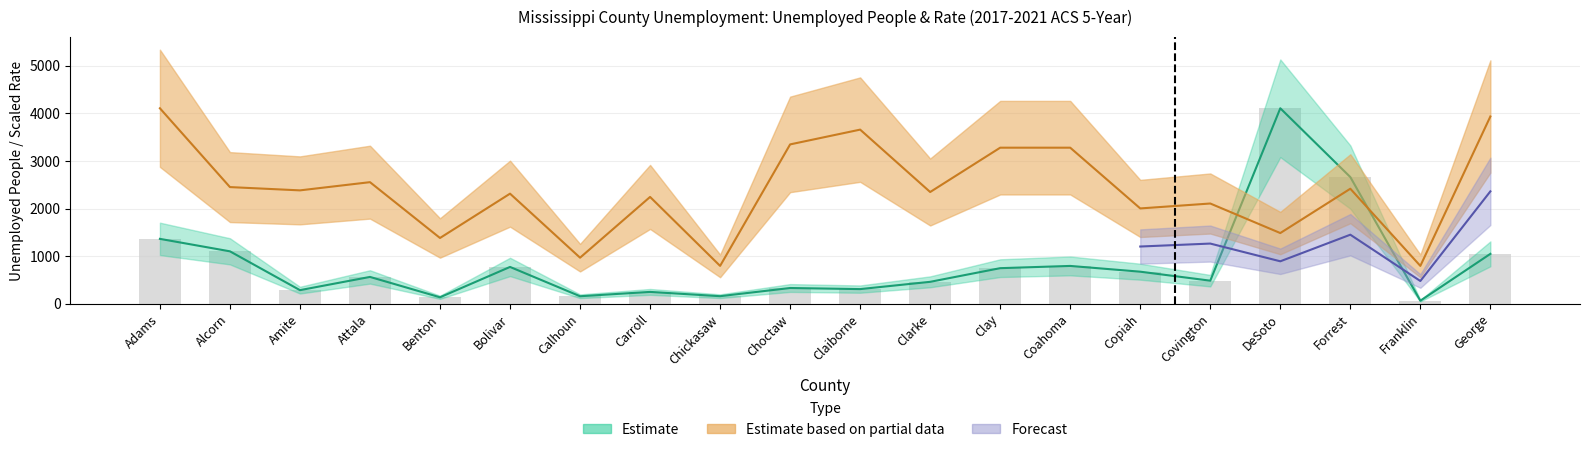

The value of Unemployment Rate at George is 1493.7. True or false?

False